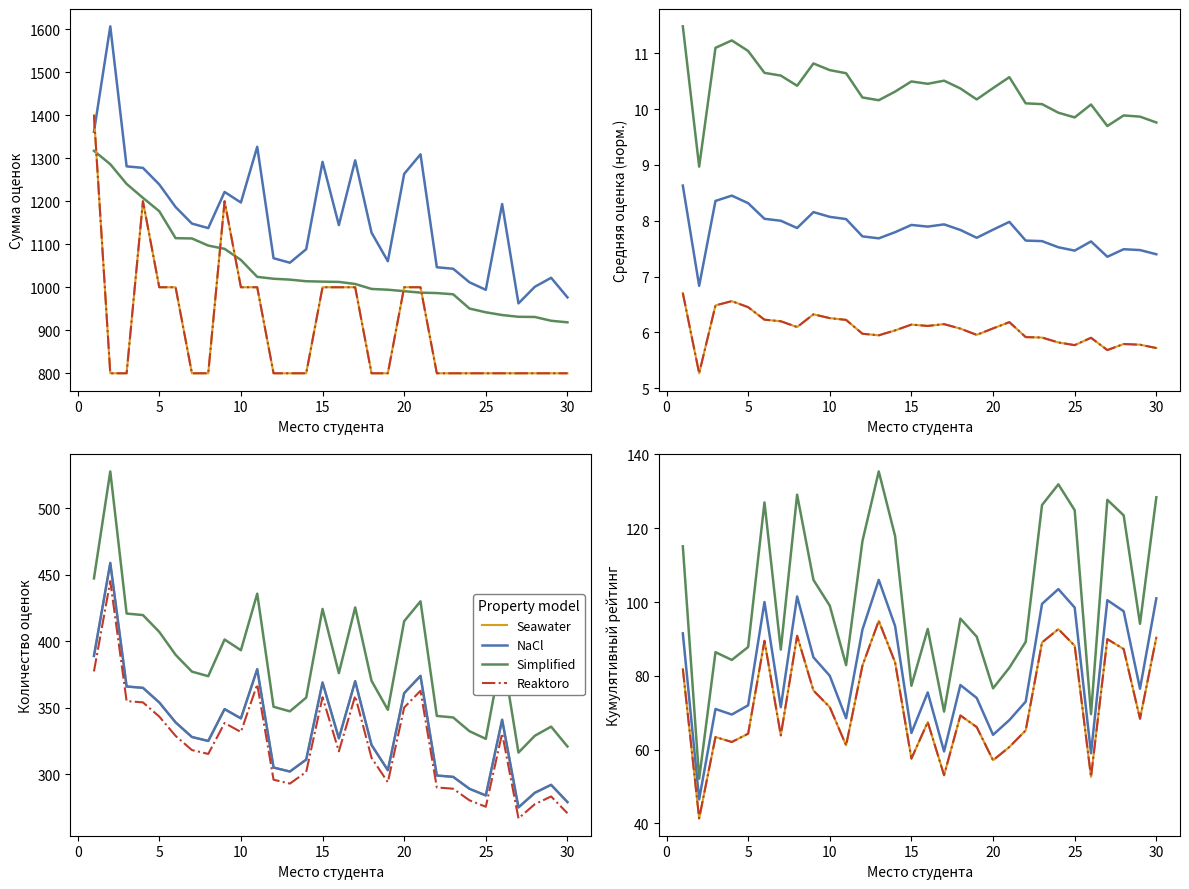

In Минимальный балл, how many points are higher than both neighbors (excluding endpoints)?

2